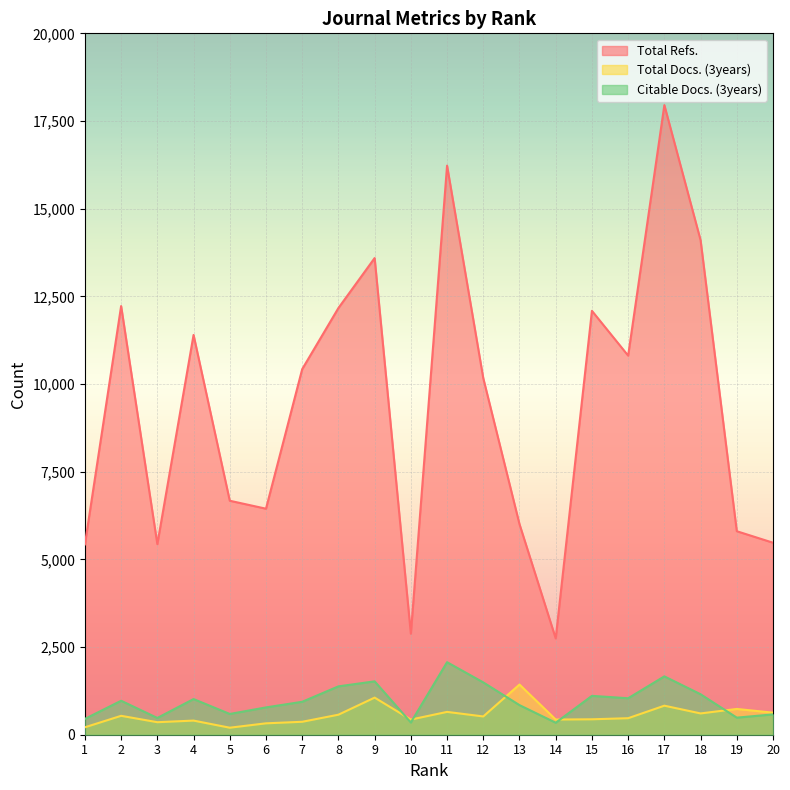

At which category is the sum across all series the highest?

17